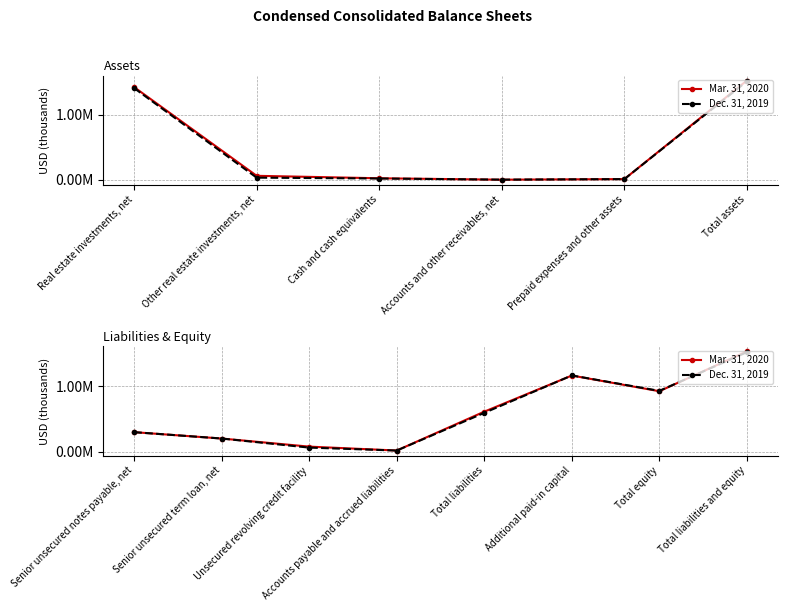

Where is Dec. 31, 2019 nearest to the value 766911?

Total equity